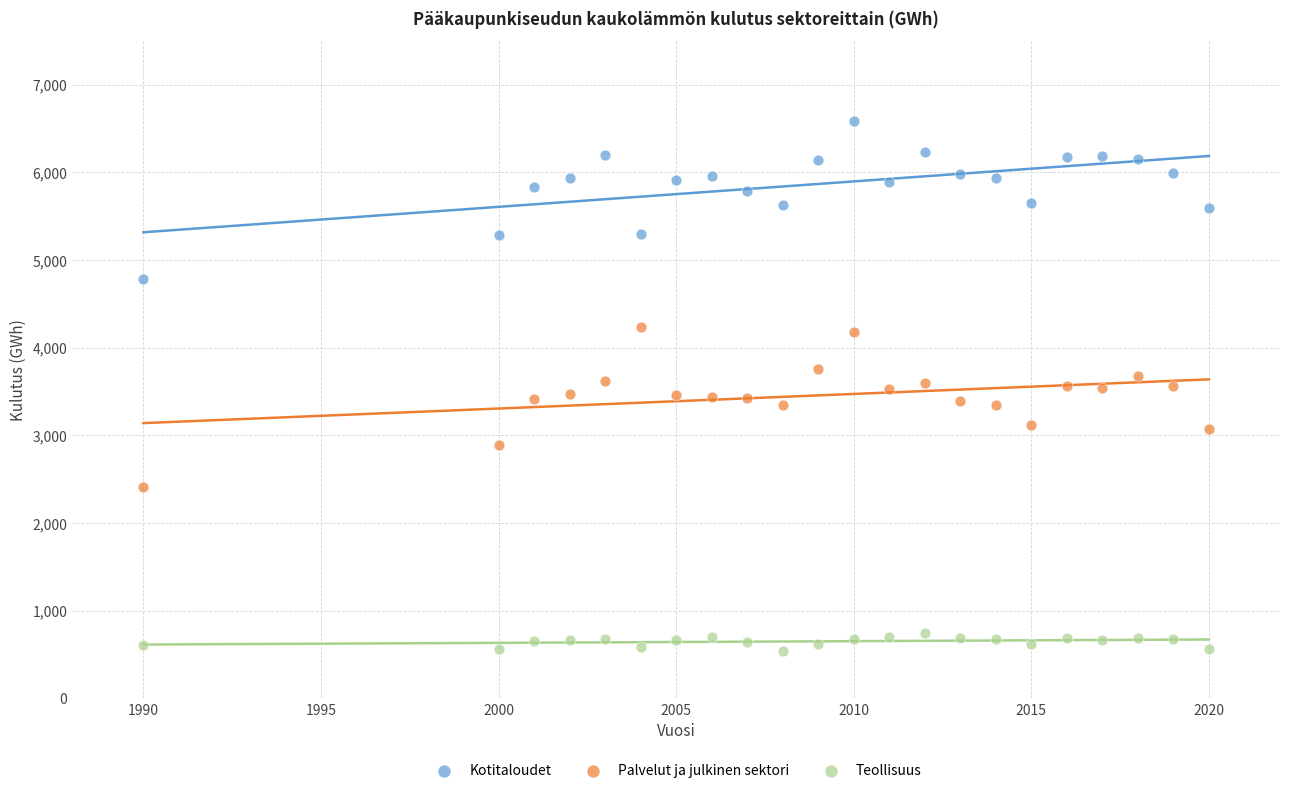

What are all the series names shown in the legend?

Kotitaloudet, Palvelut ja julkinen sektori, Teollisuus